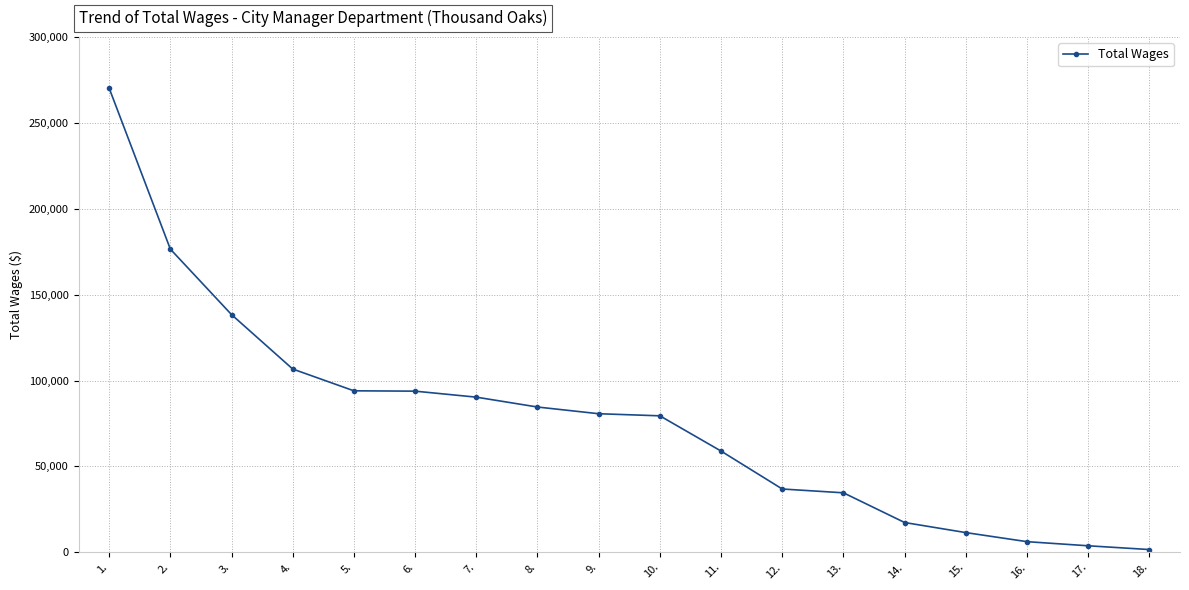

What is the difference between the values at 17. and 1.?

266538